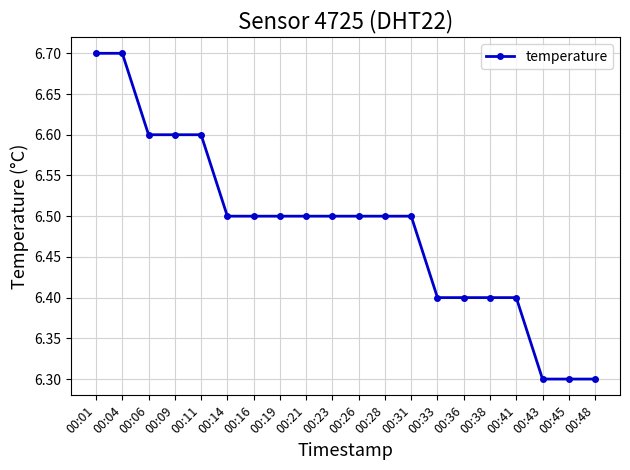

What is the value of the 9th point from the left?

6.5